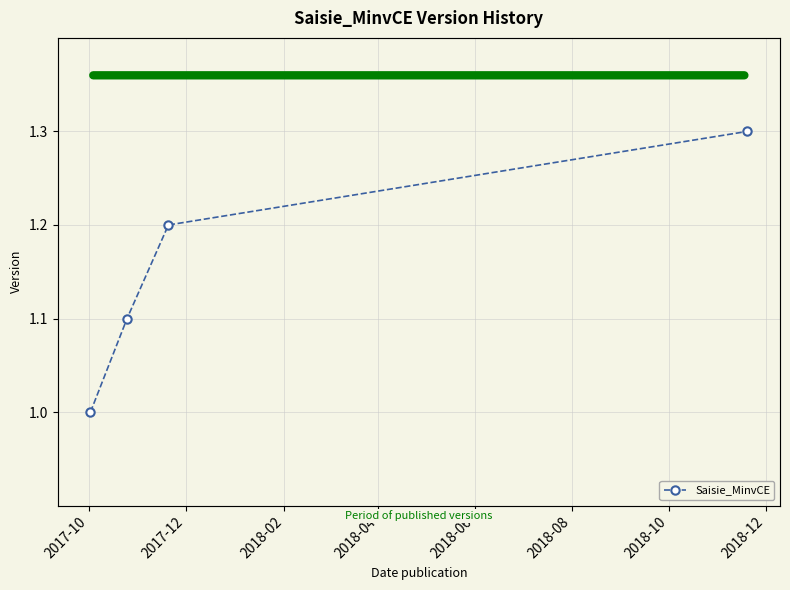

True or false: the data has more than 0 interior local peaks.

False